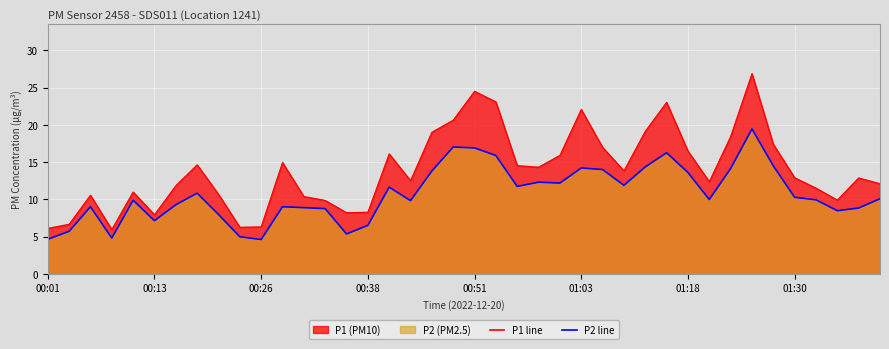

What is the sum of all P2 values?

428.4